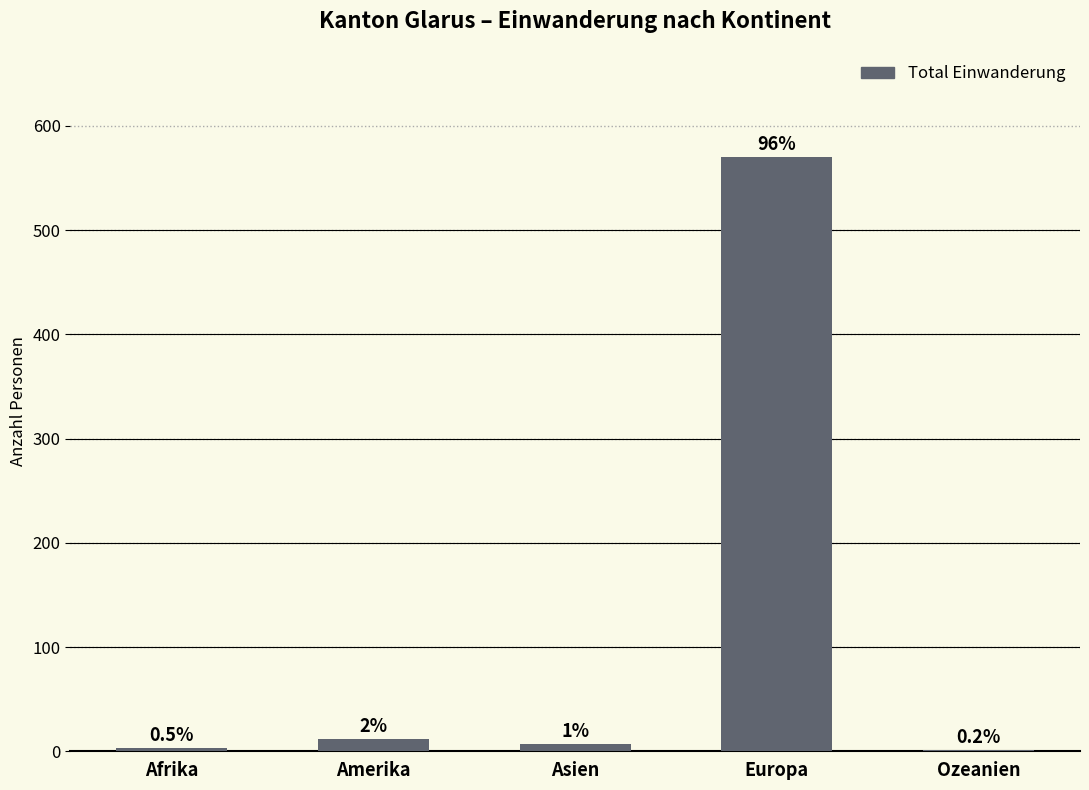

What is the sum of all values?

593